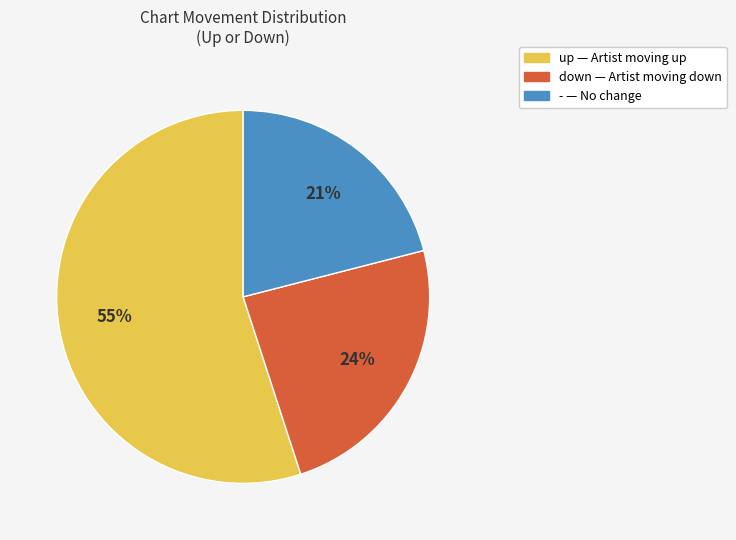

True or false: - accounts for 33% of the total.

False